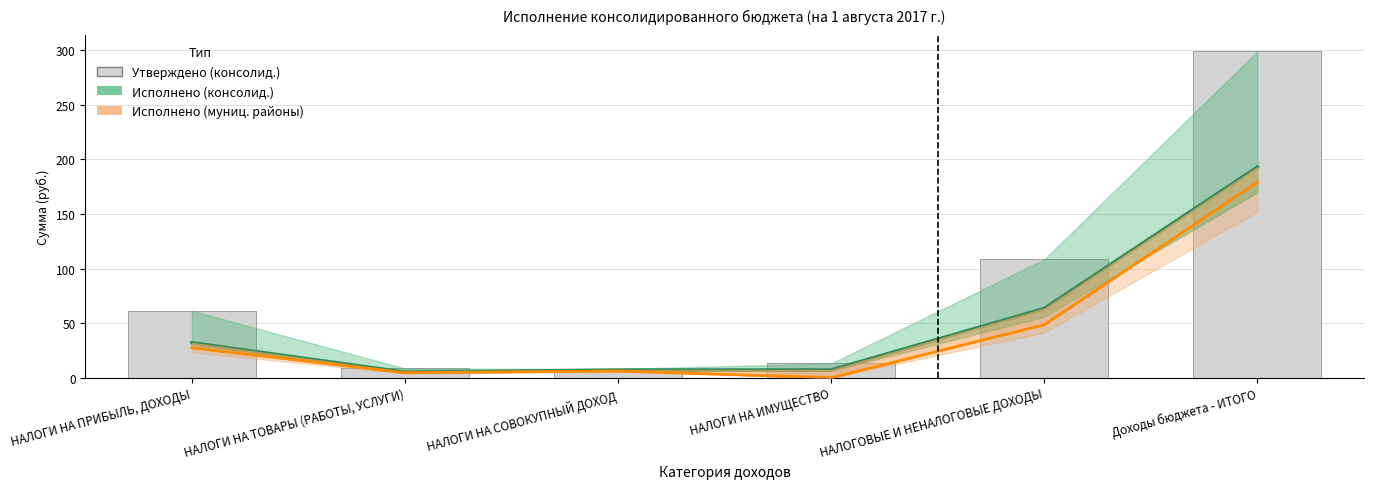

What position from the right is НАЛОГИ НА ТОВАРЫ (РАБОТЫ, УСЛУГИ)?

5